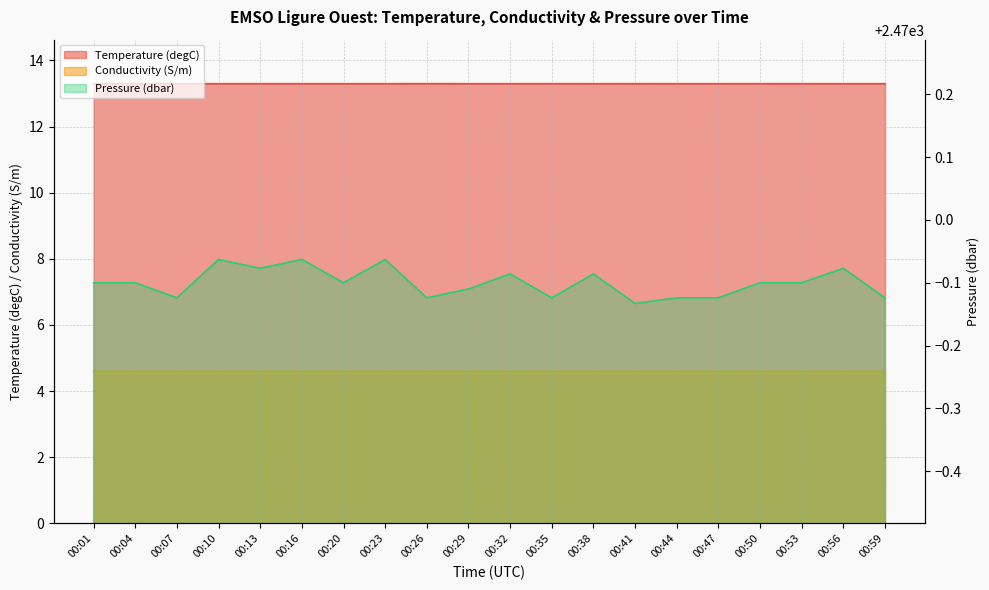

Reading right to left, extract all data points from this chart.

Temperature (degC): 13.3	13.3	13.3	13.3	13.3	13.3	13.3	13.3	13.3	13.3	13.3	13.3	13.3	13.3	13.3	13.3	13.3	13.3	13.3	13.3
Conductivity (S/m): 4.6	4.6	4.6	4.6	4.6	4.6	4.6	4.6	4.6	4.6	4.6	4.6	4.6	4.6	4.6	4.6	4.6	4.6	4.6	4.6
Pressure (dbar): 2469.9	2469.9	2469.9	2469.9	2469.9	2469.9	2469.9	2469.9	2469.9	2469.9	2469.9	2469.9	2469.9	2469.9	2469.9	2469.9	2469.9	2469.9	2469.9	2469.9